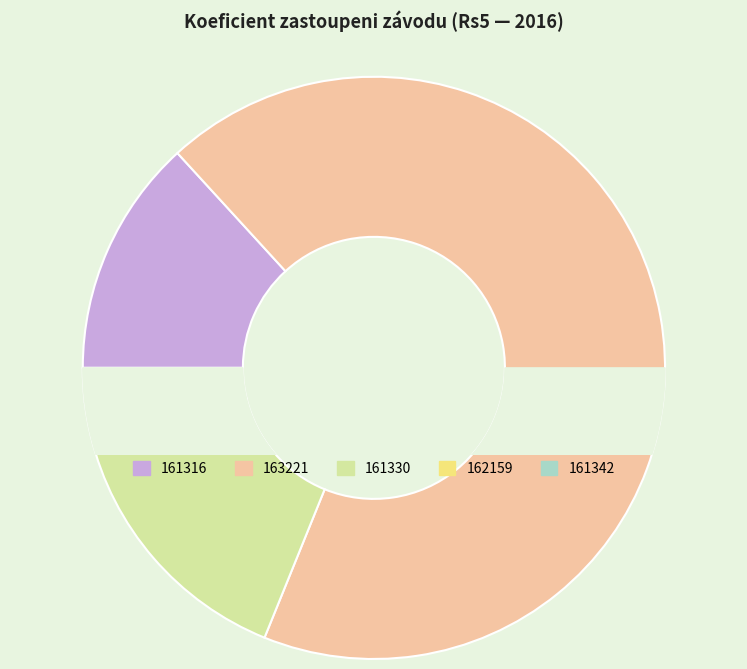

How many slices are in this pie chart?

5